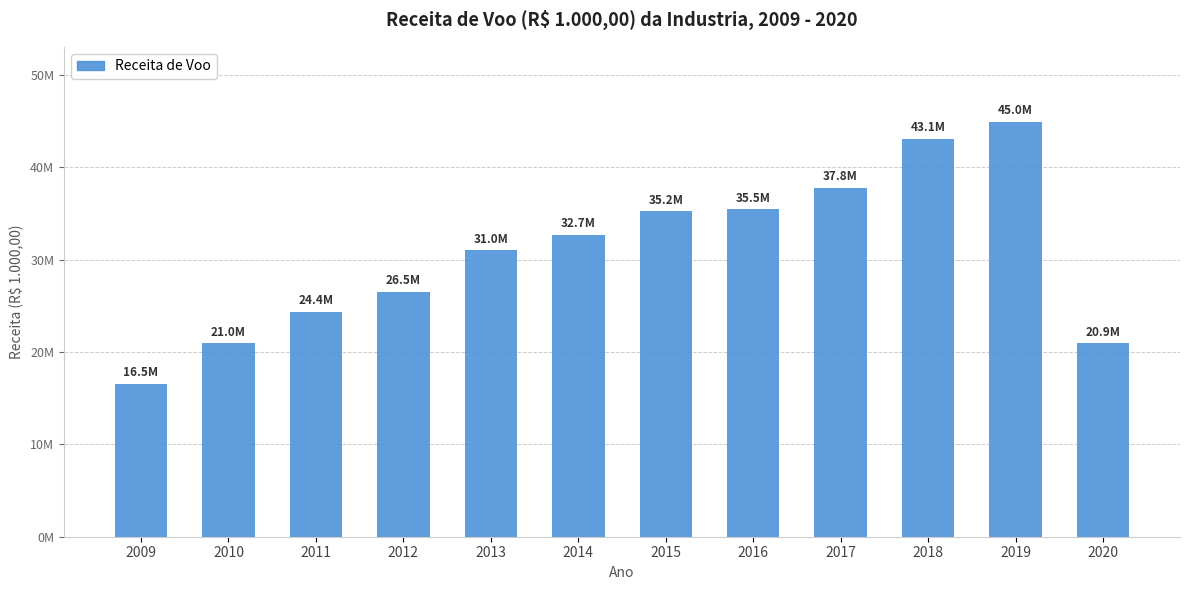

What is the ratio of the value at 2018 to the value at 2016?

1.2